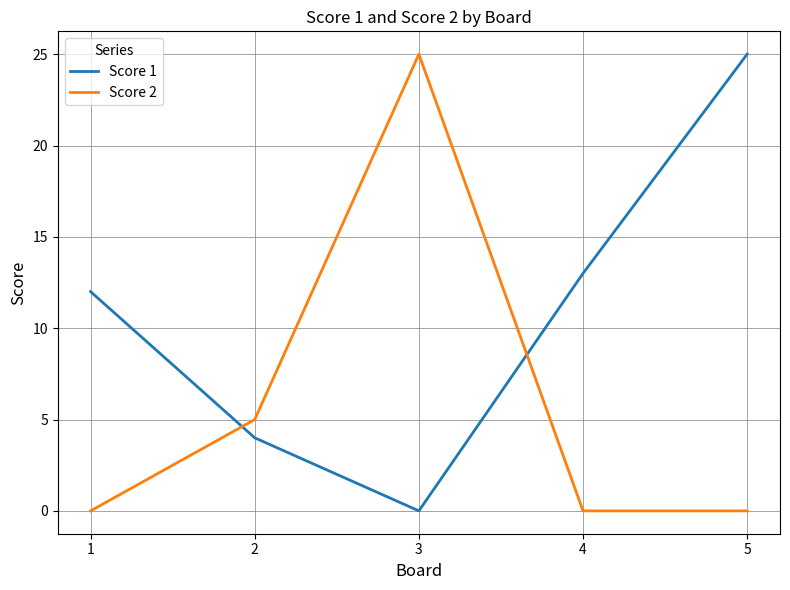

At 4, list the series in order from largest to smallest.

Score 1, Score 2